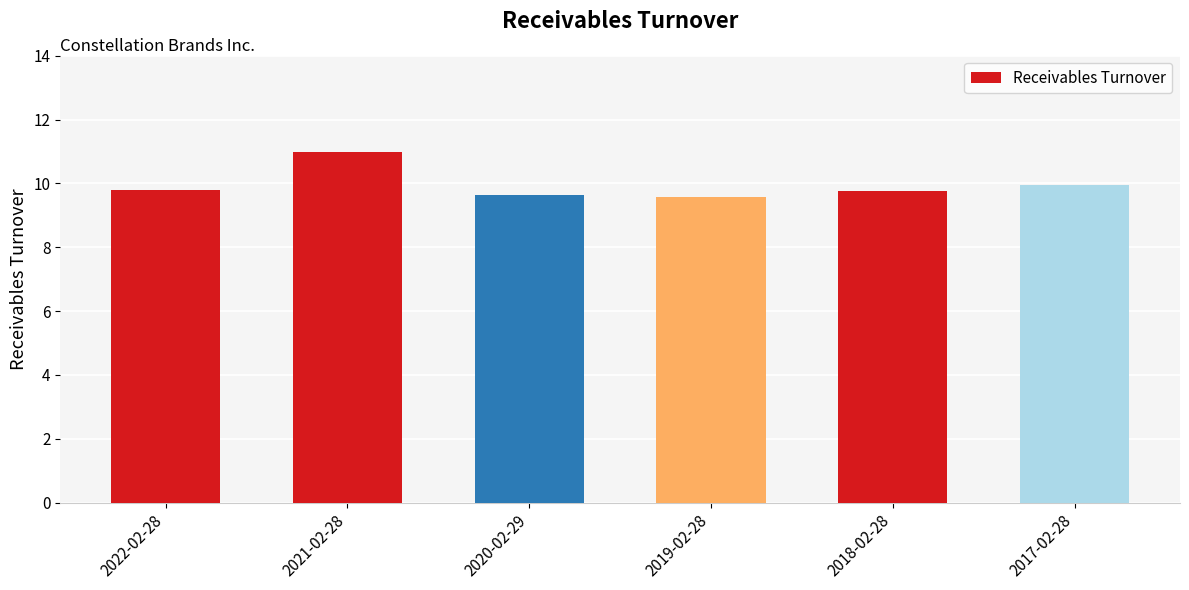

Is it true that the value at 2019-02-28 is 6.4?

False